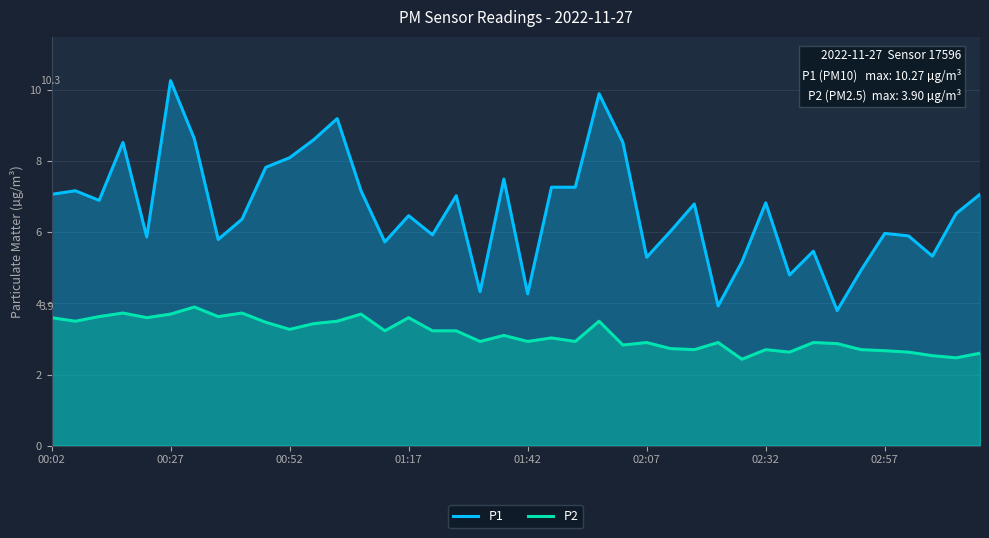

What is the minimum value shown in the chart?

2.4